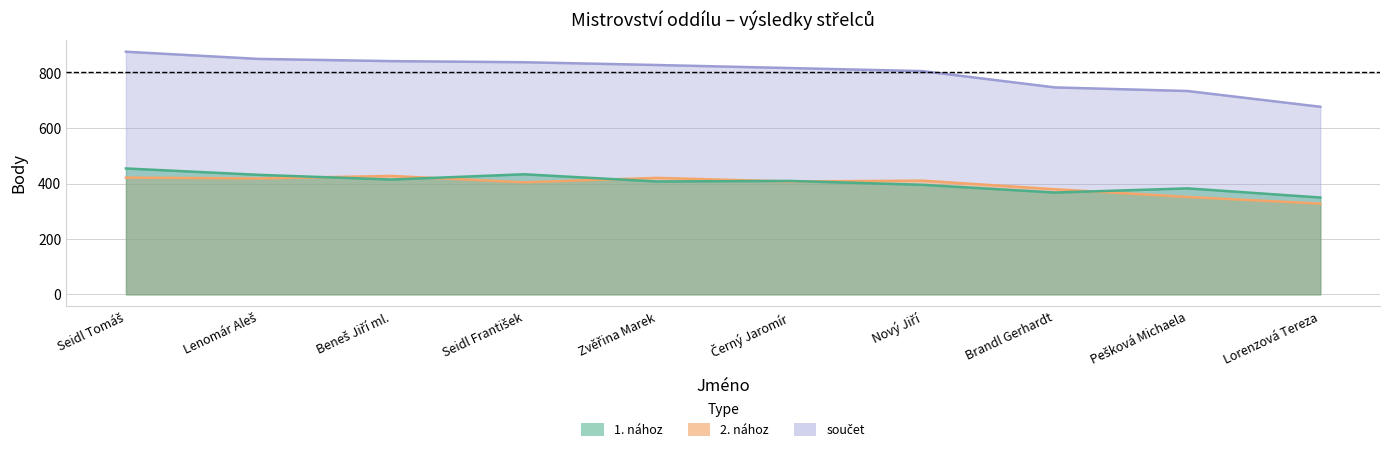

What is the label of the 10th point from the right?

Seidl Tomáš